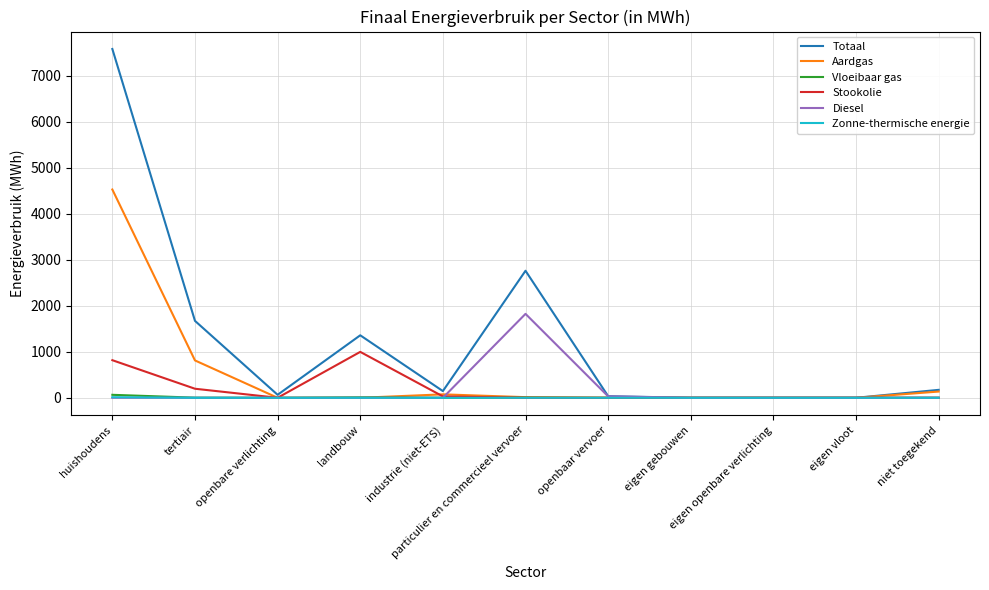

What is the highest value of the Aardgas series?

4526.1